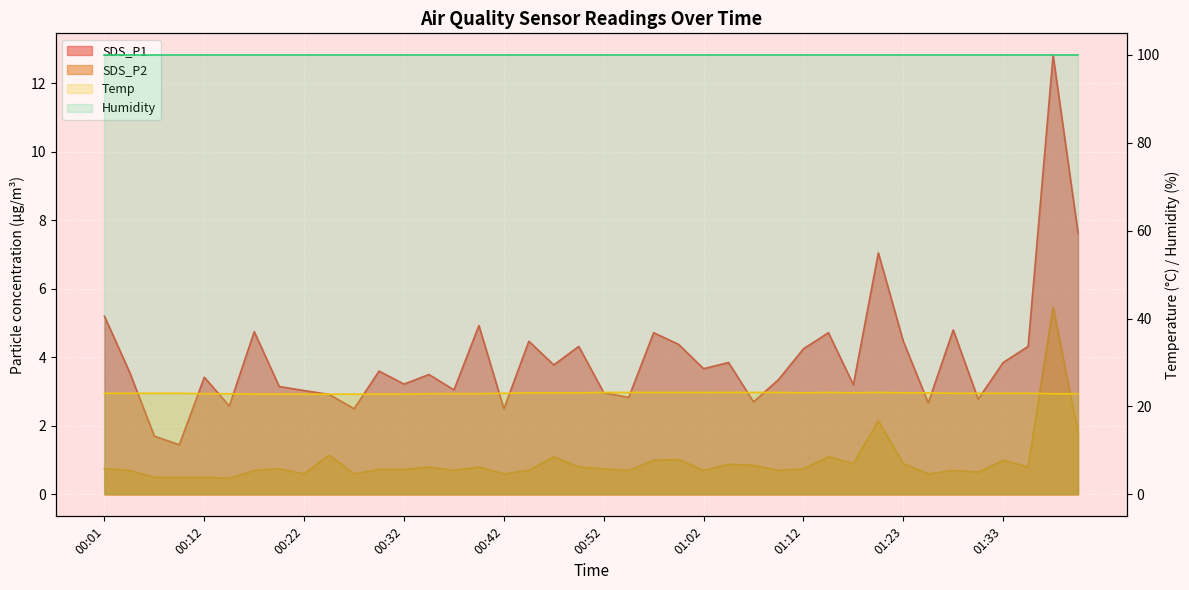

What is the sum of the Temp values at 00:17 and 00:34?

45.7